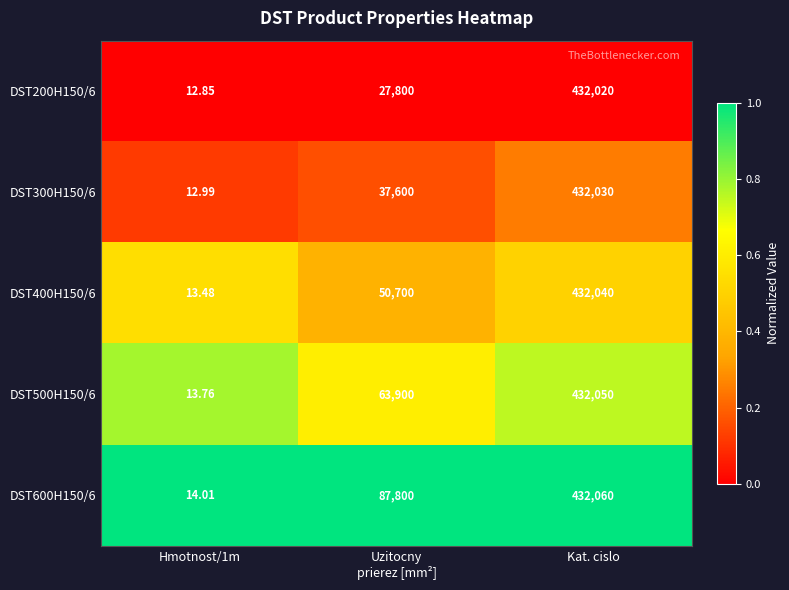

Rank the series by their average value, from highest to lowest.

DST600H150/6, DST500H150/6, DST400H150/6, DST300H150/6, DST200H150/6